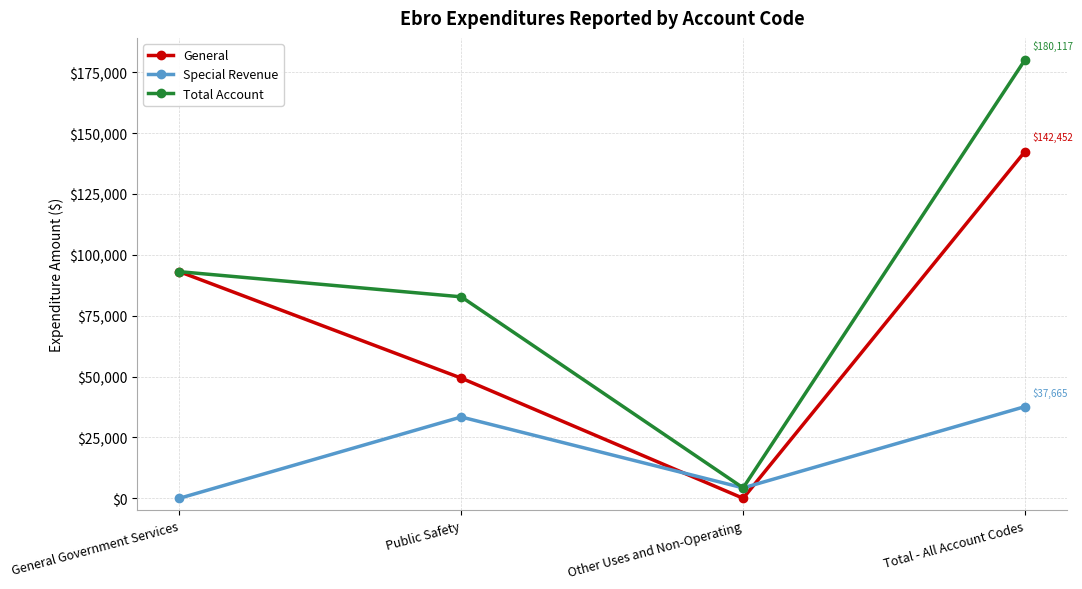

Where do General and Special Revenue first cross each other?

Public Safety and Other Uses and Non-Operating